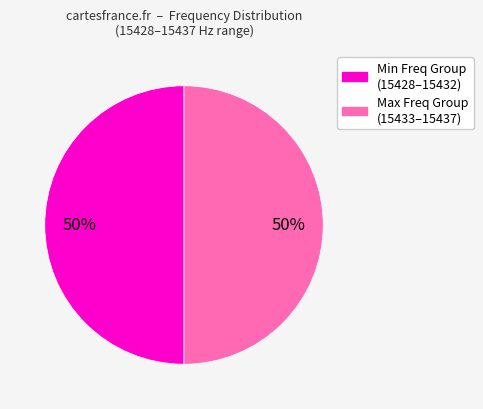

Count the number of slices in the pie.

2